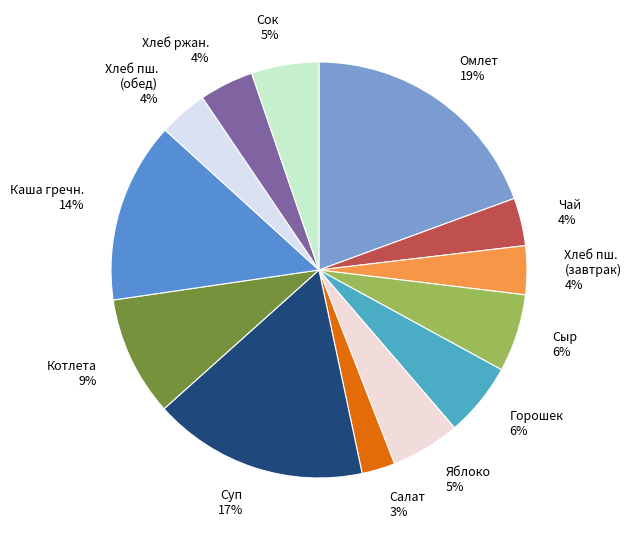

Do Котлета 9% and Хлеб пш. (обед) 4% together represent more than half of the pie?

No